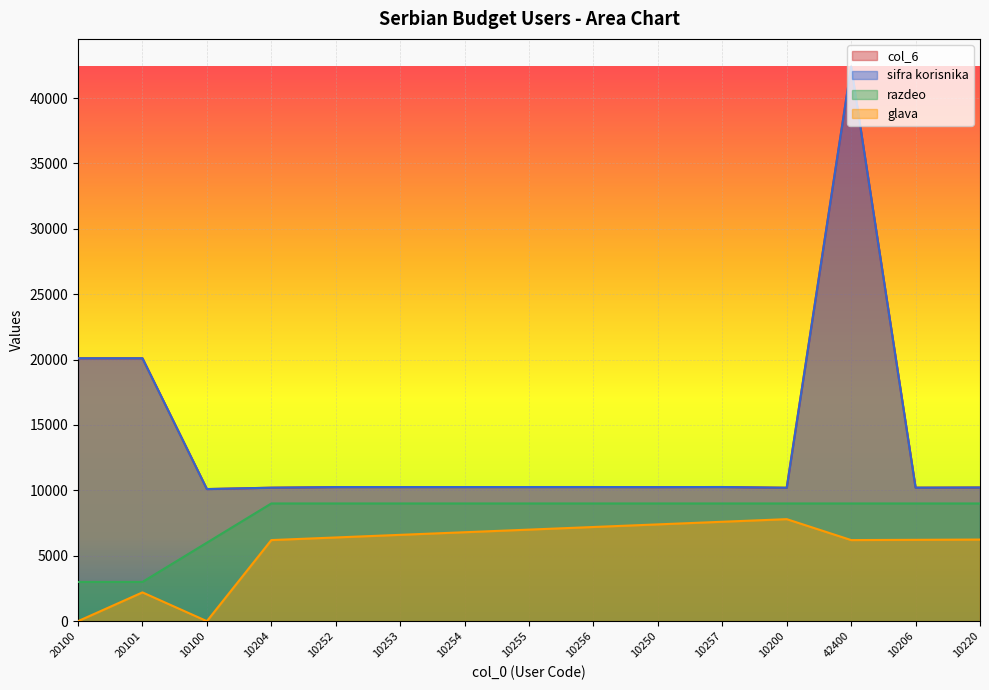

Which has a higher value, 10250 or 10206?

10250